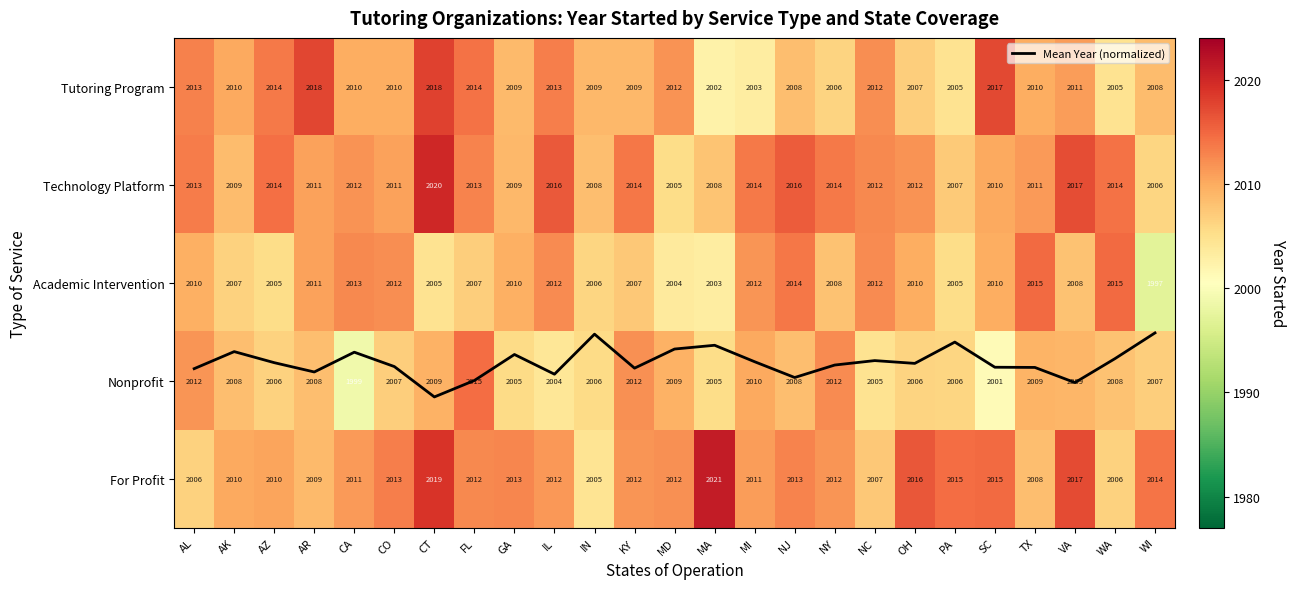

How many distinct data groups are displayed?

6